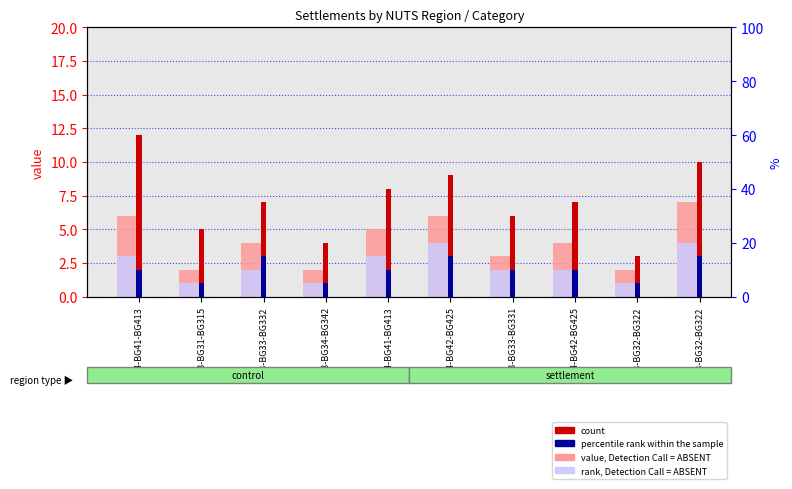

What is the maximum value shown in the chart?

12